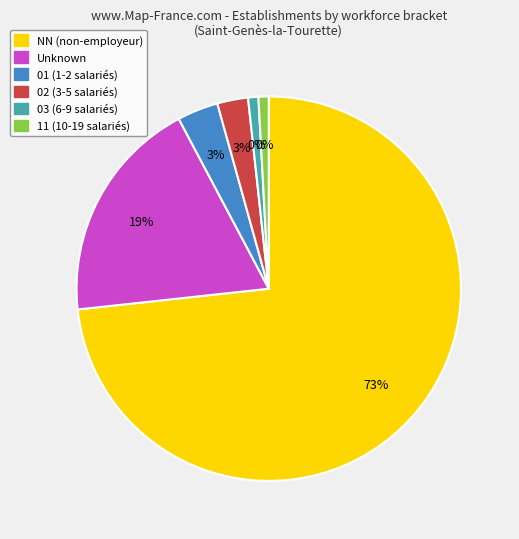

Is it true that 02 is 3% of the pie?

True